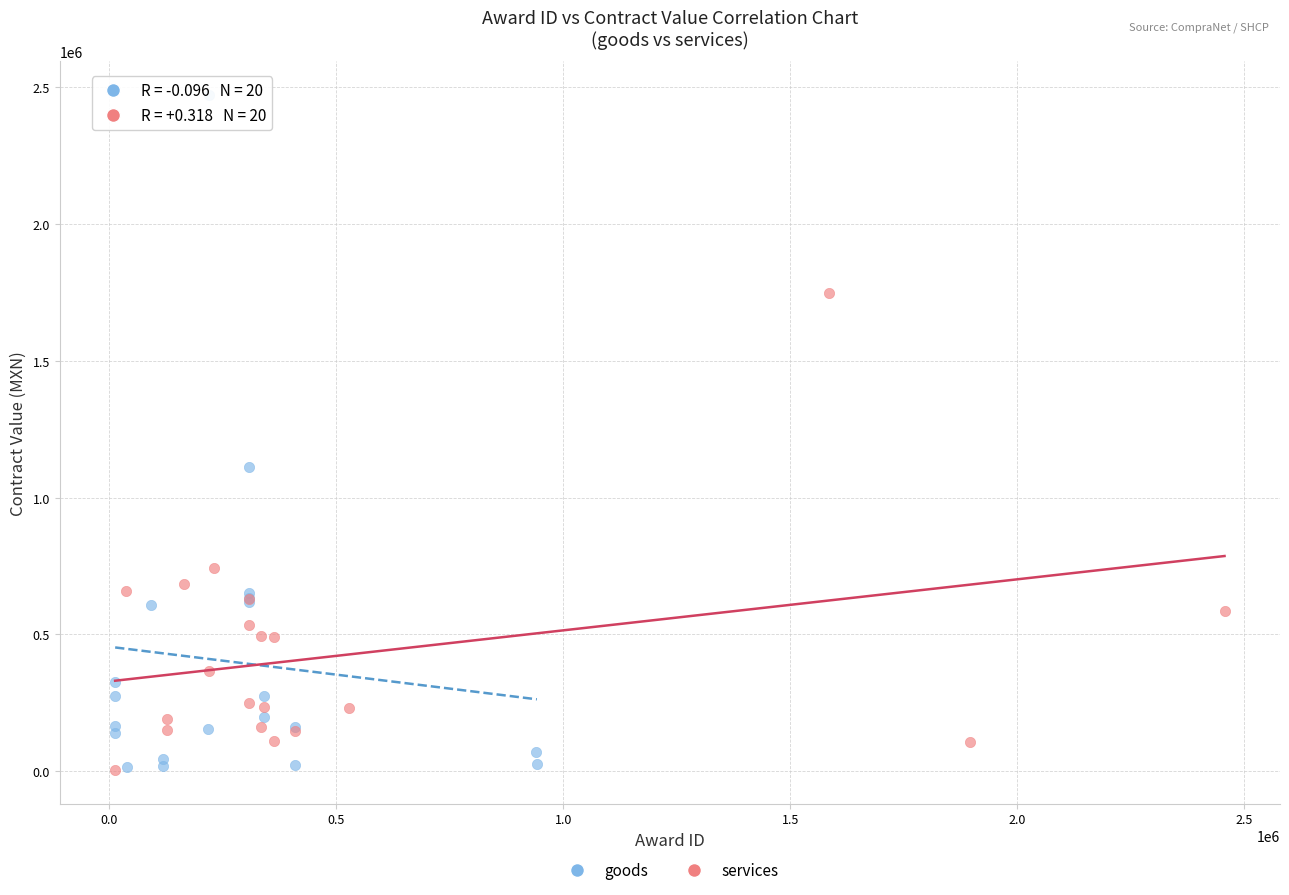

Which series contains the highest Y value?

goods